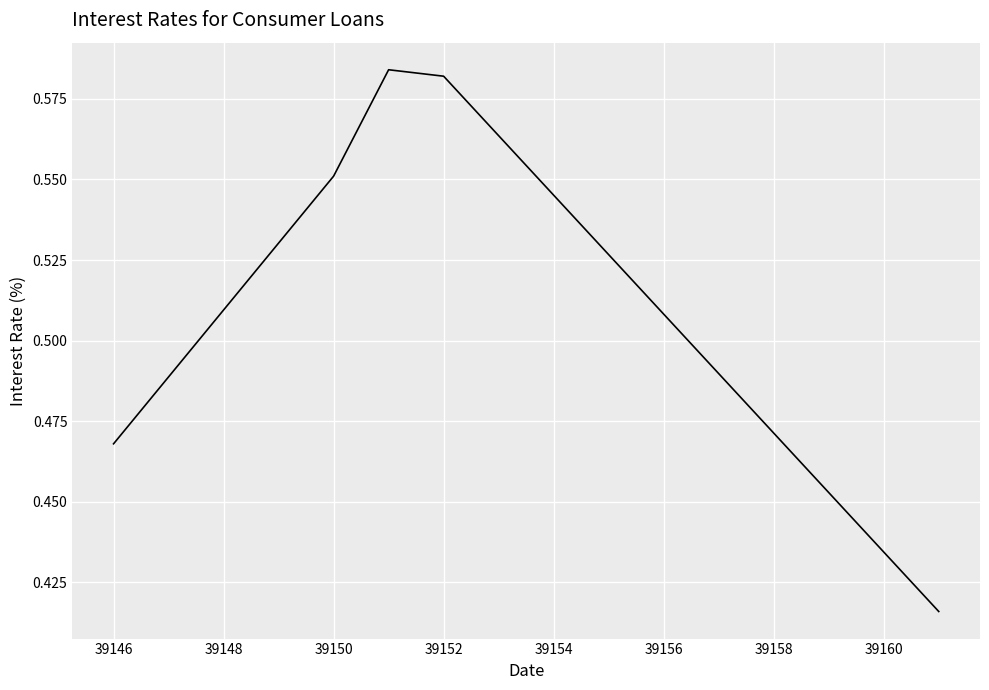

What is the sum of all values?

2.6